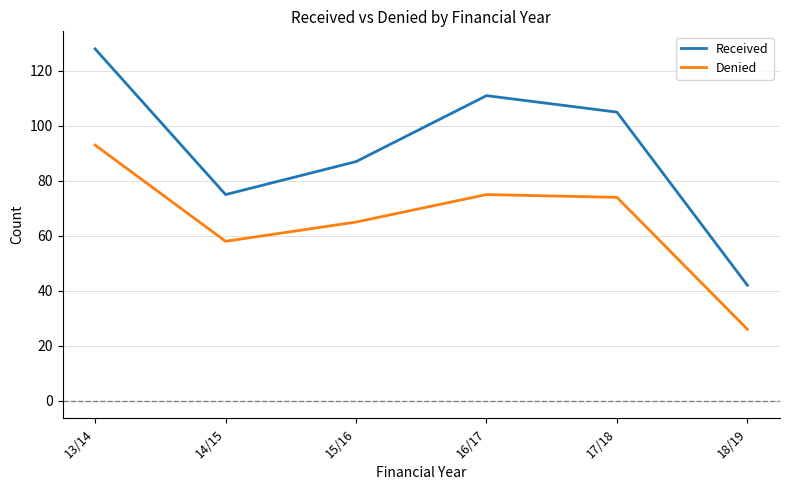

At which label does Received first exceed 105?

13/14